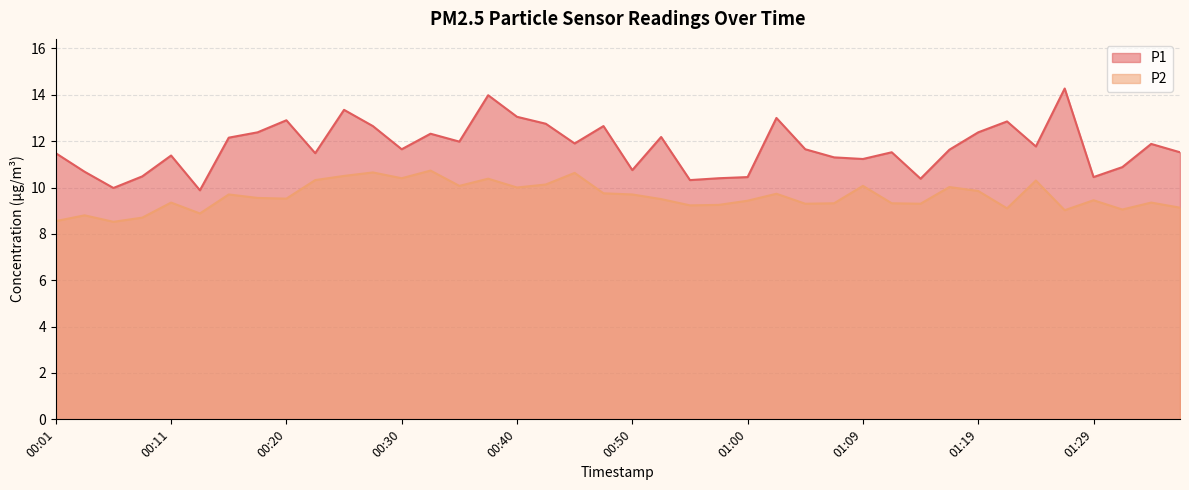

Where is P2 nearest to the value 9?

01:26